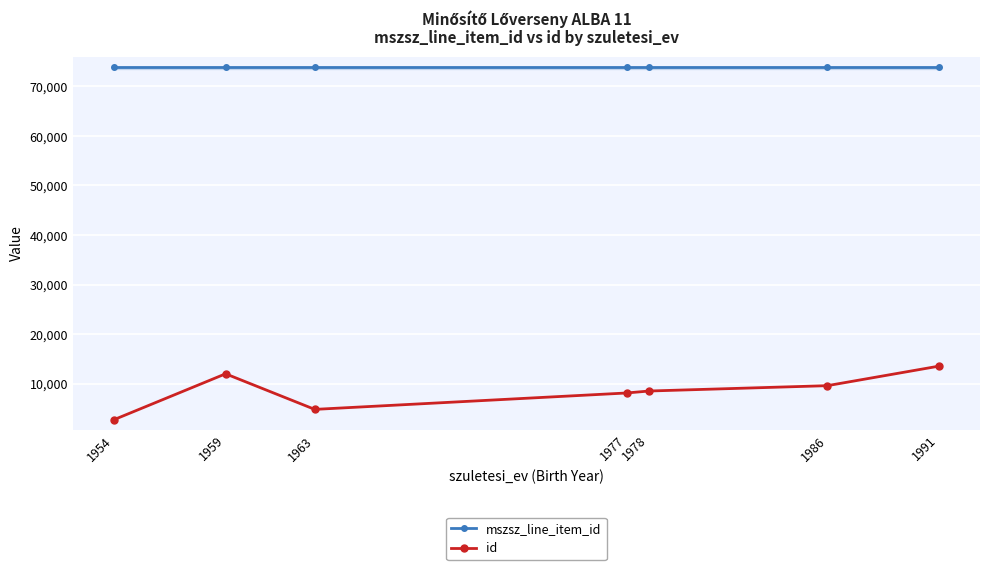

True or false: id and mszsz_line_item_id cross at least once.

False